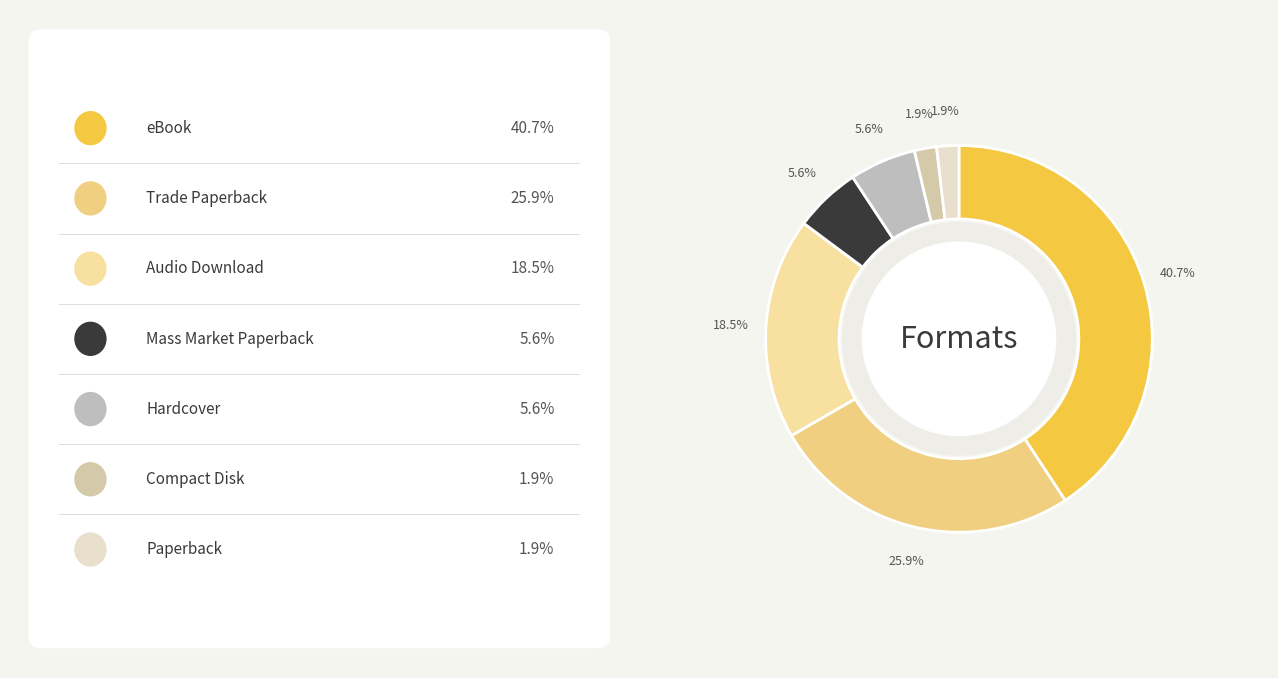

Which slice is the largest?

eBook